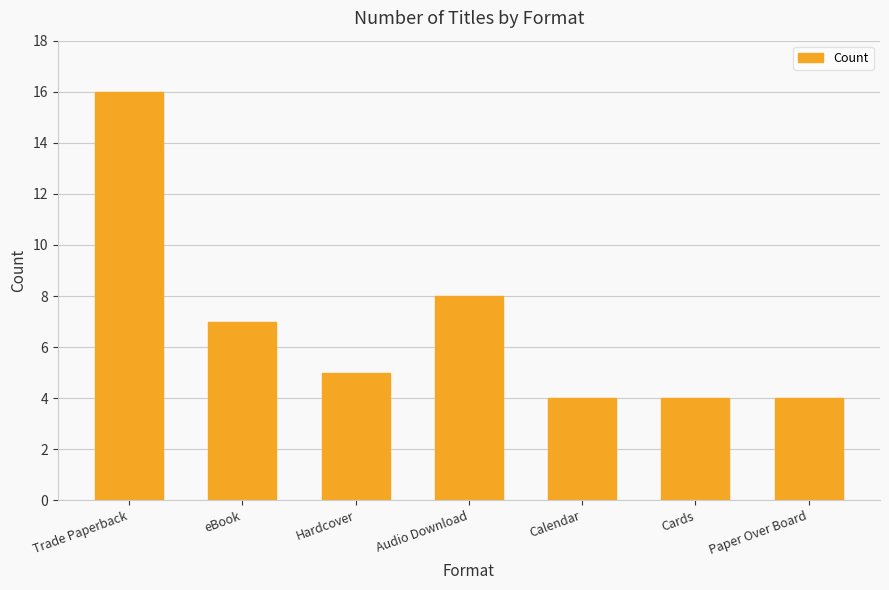

What is the label of the 5th bar from the right?

Hardcover